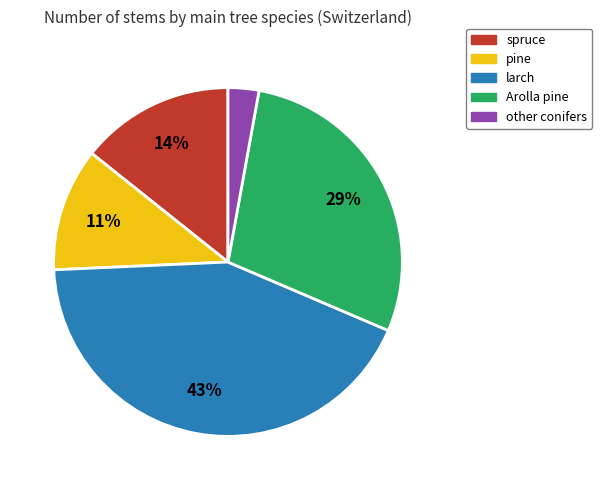

Is there any slice that represents more than half of the pie?

No